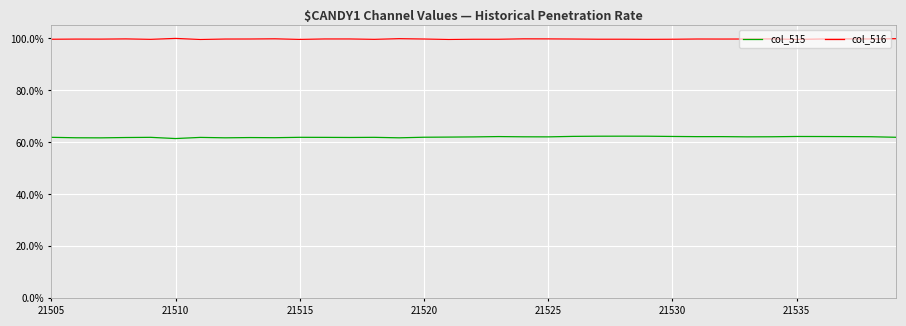

Is this an area chart (filled region under the line)?

No